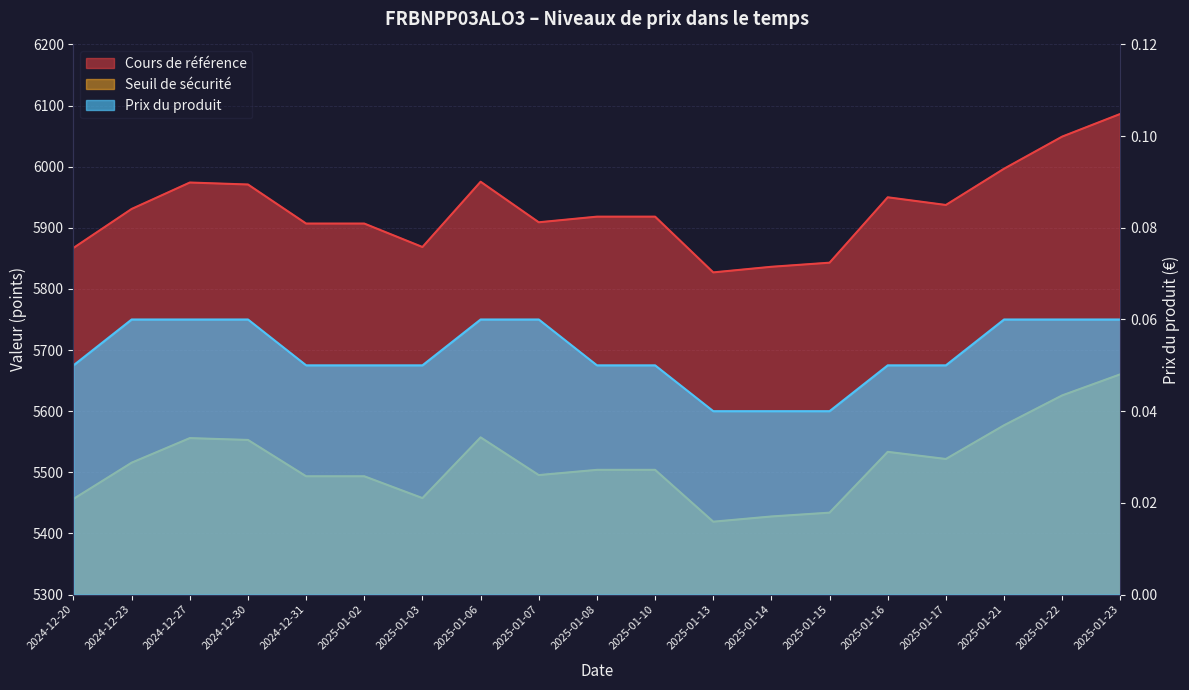

How many lines are shown in the chart?

3